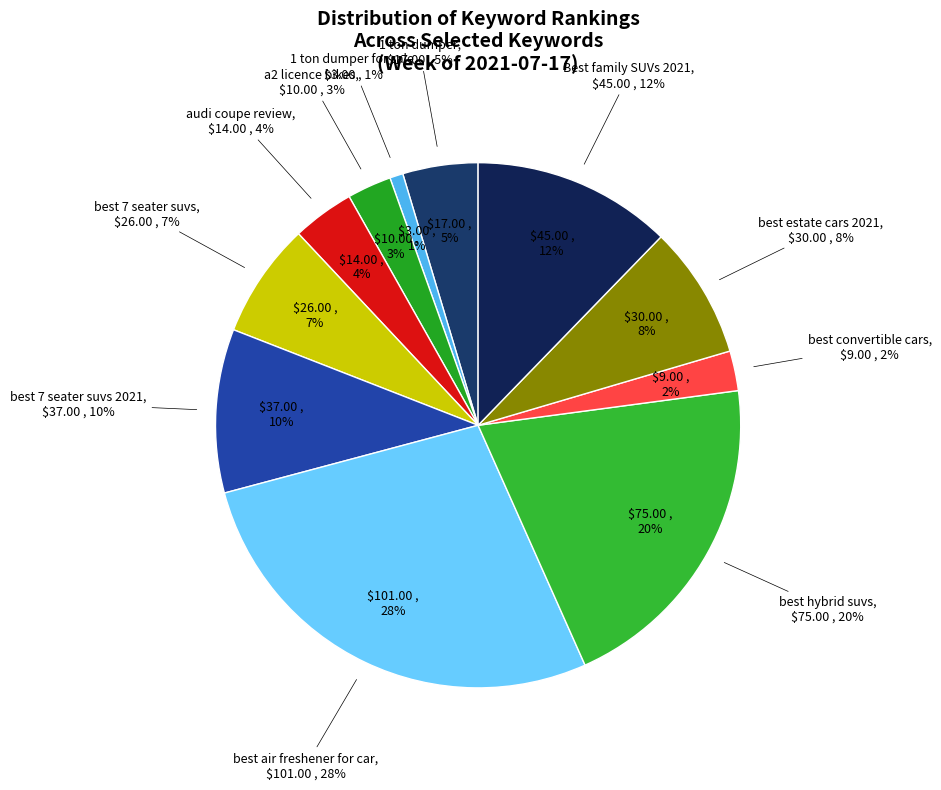

Is there a majority slice in this chart?

No